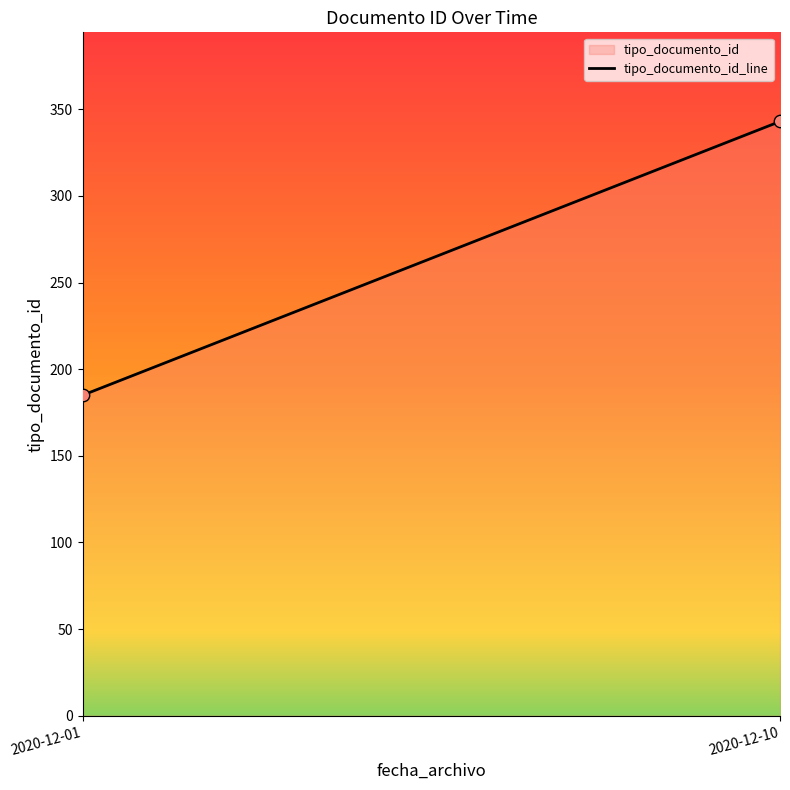

What is the average Y value?

264